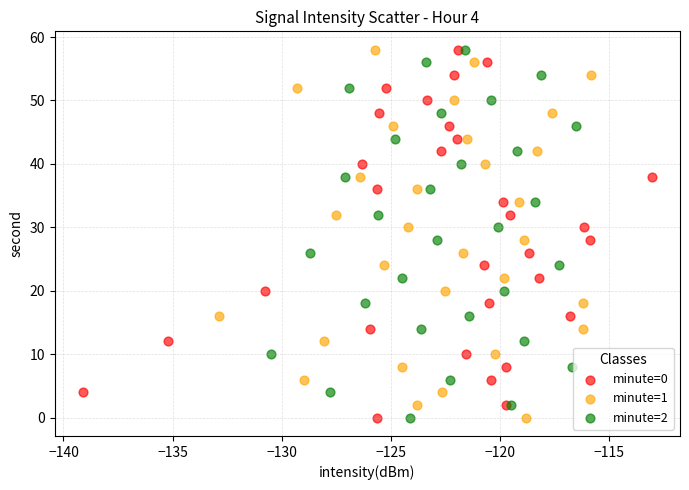

What are all the series names shown in the legend?

minute=0, minute=1, minute=2